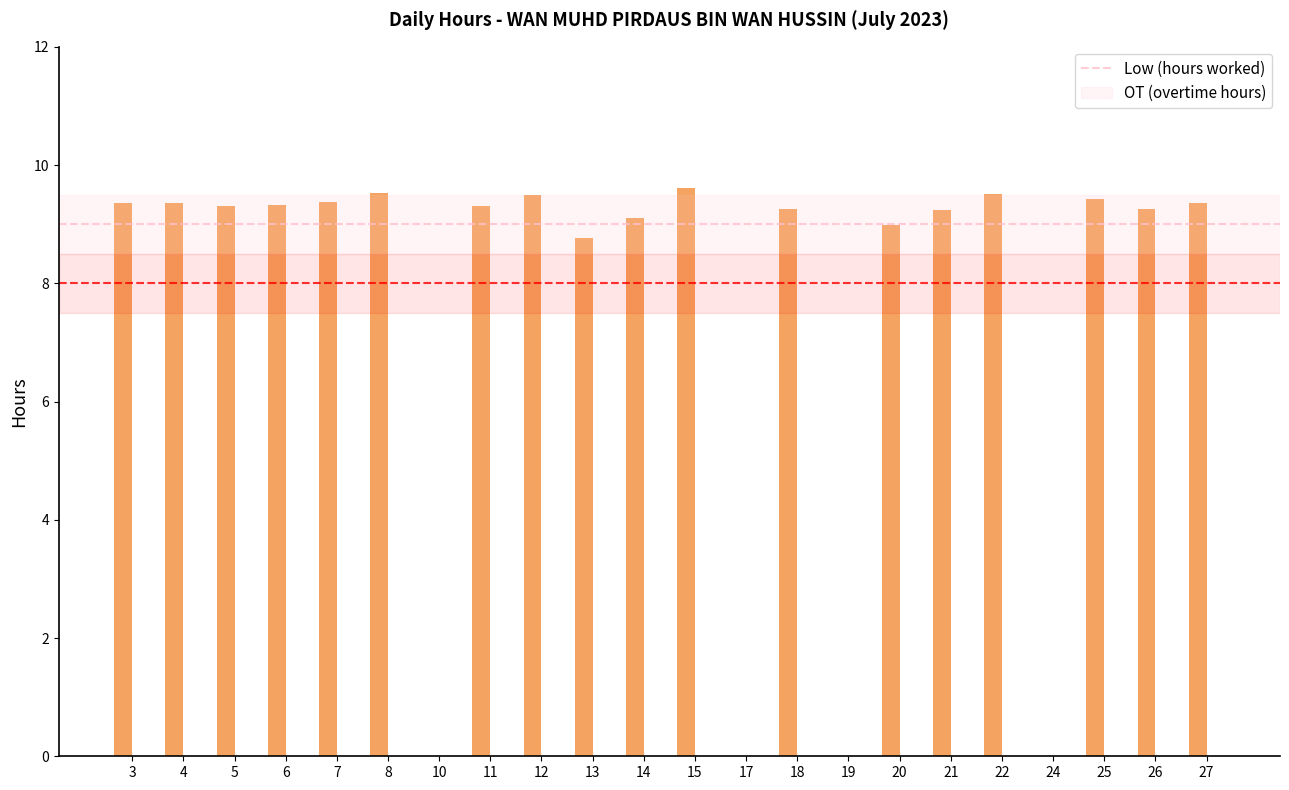

What is the greatest value displayed?

9.6